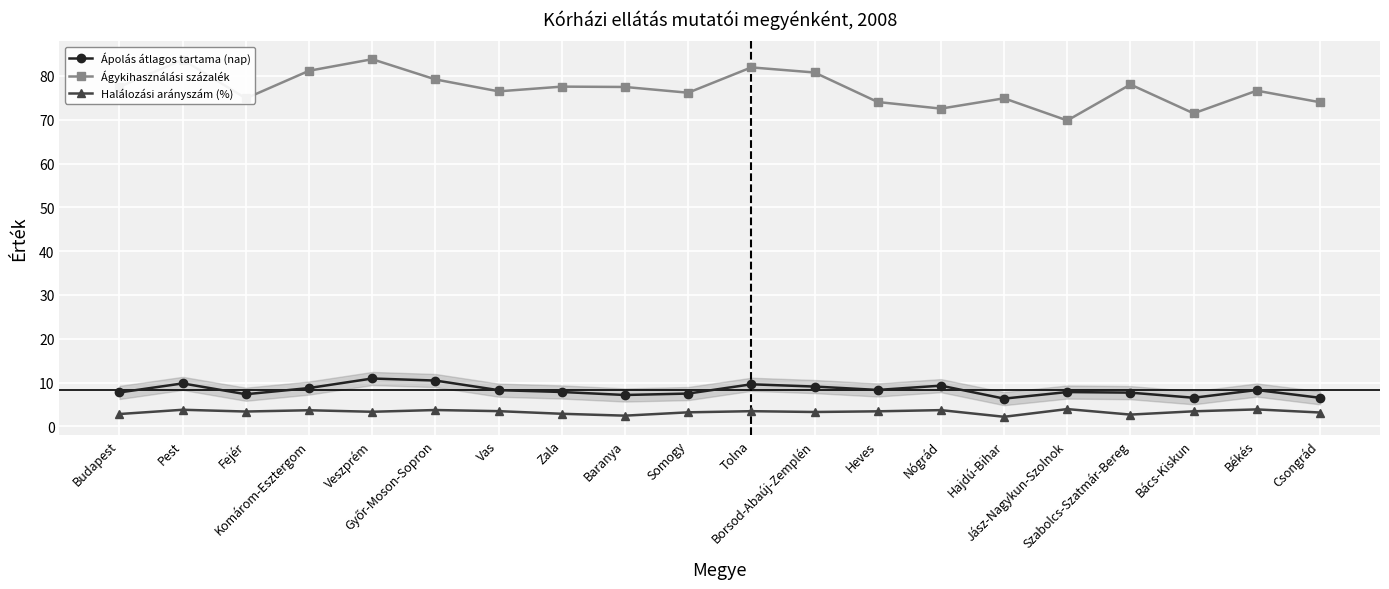

True or false: Ápolás átlagos tartama (nap) has more than 2 interior local peaks.

True